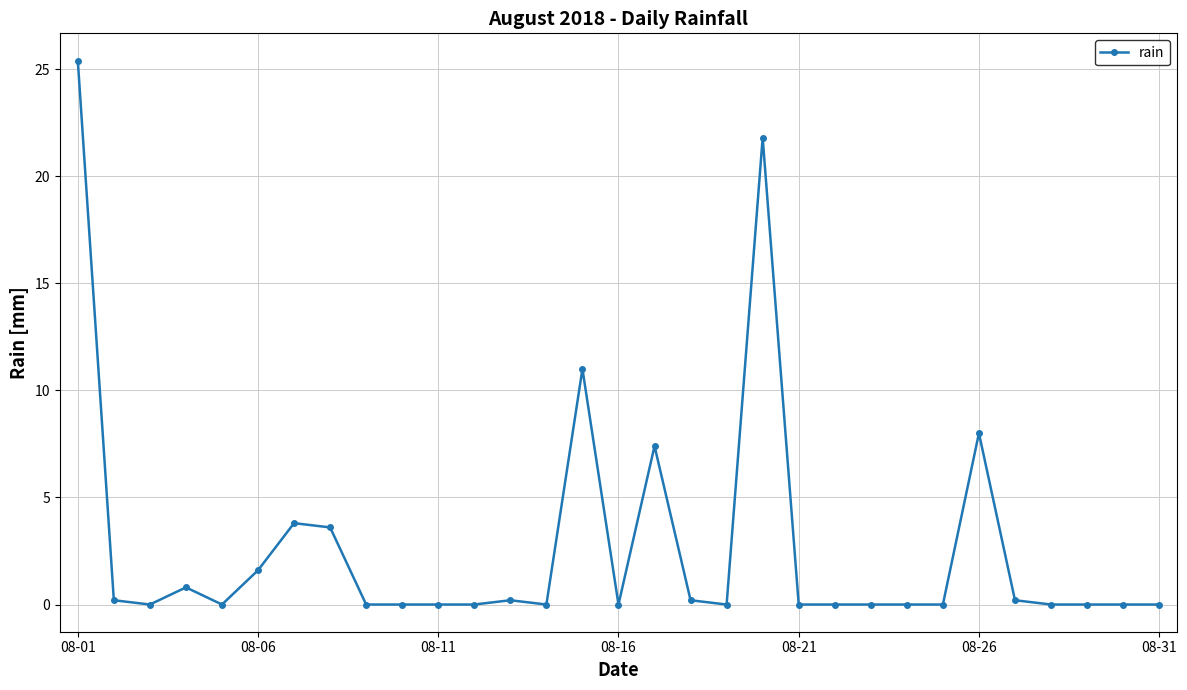

What is the average value?

2.7